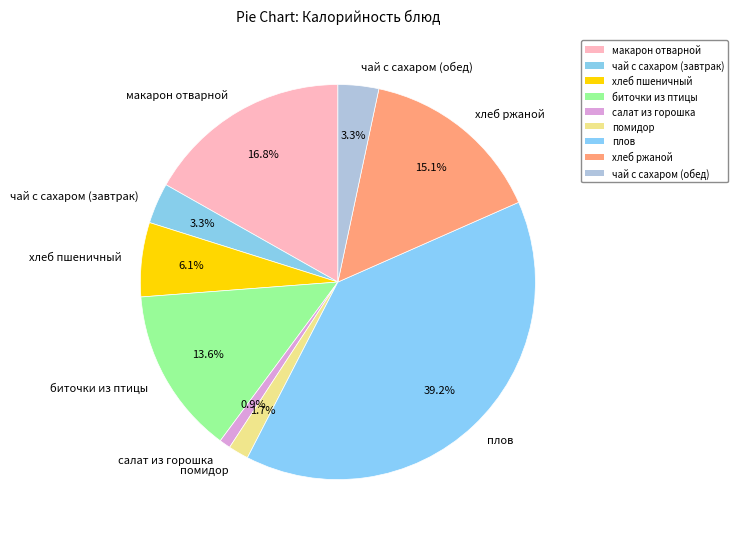

Which category has the smallest portion of the pie?

салат из горошка